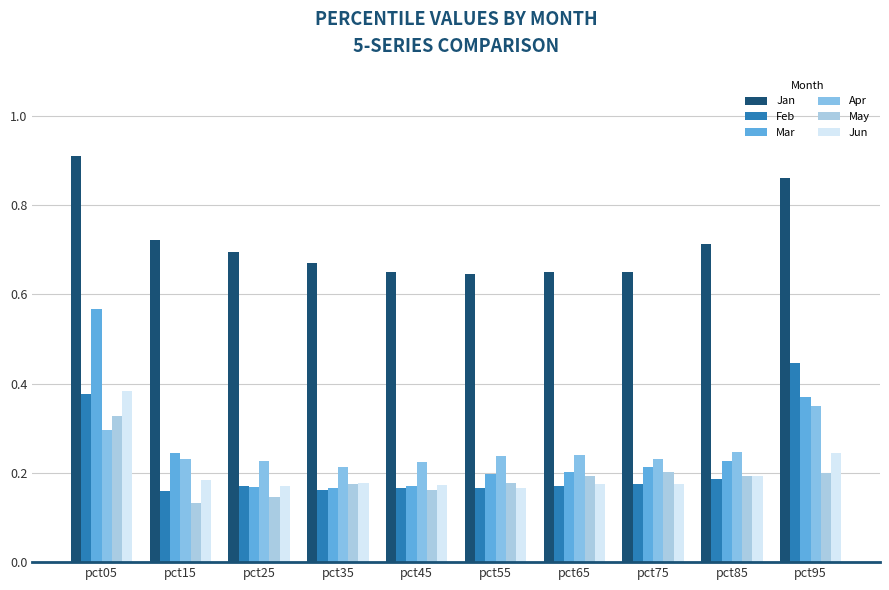

How many data points does each series have?

10